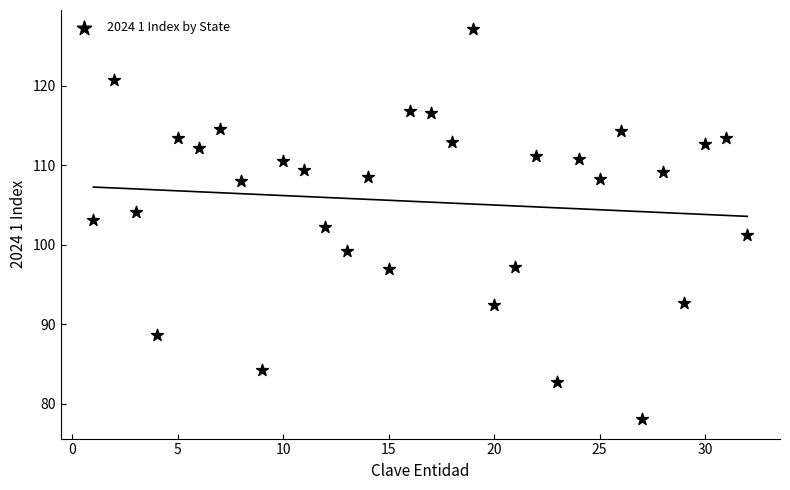

What is the range of X values (max minus min)?

31.0